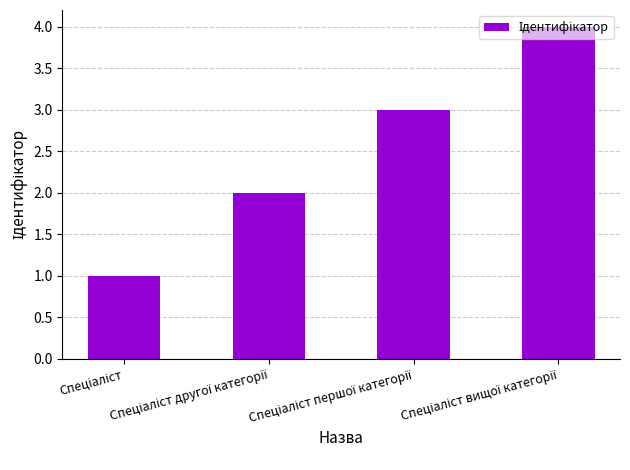

What is the maximum value shown in the chart?

4